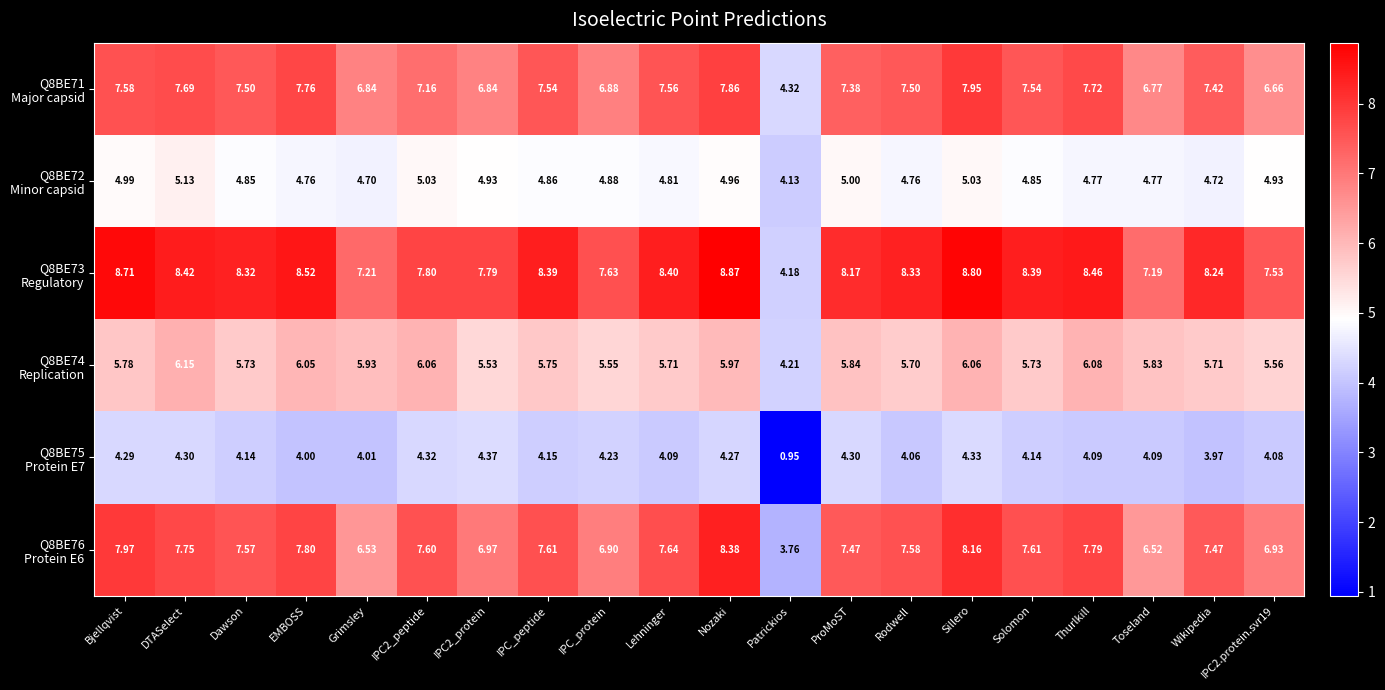

Which category has the highest value across all series?

Nozaki